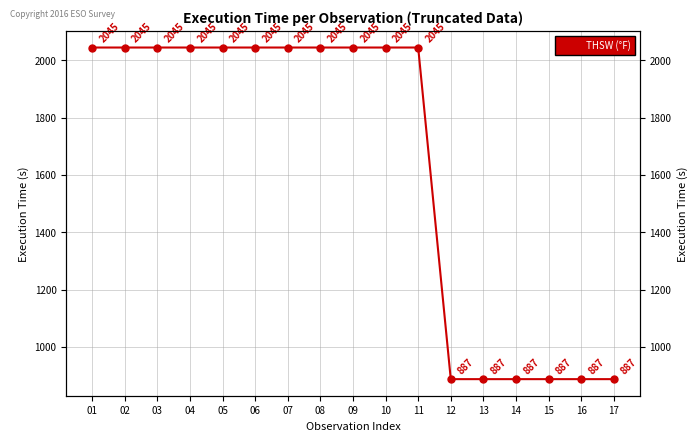

What is the approximate value at 03?

2045